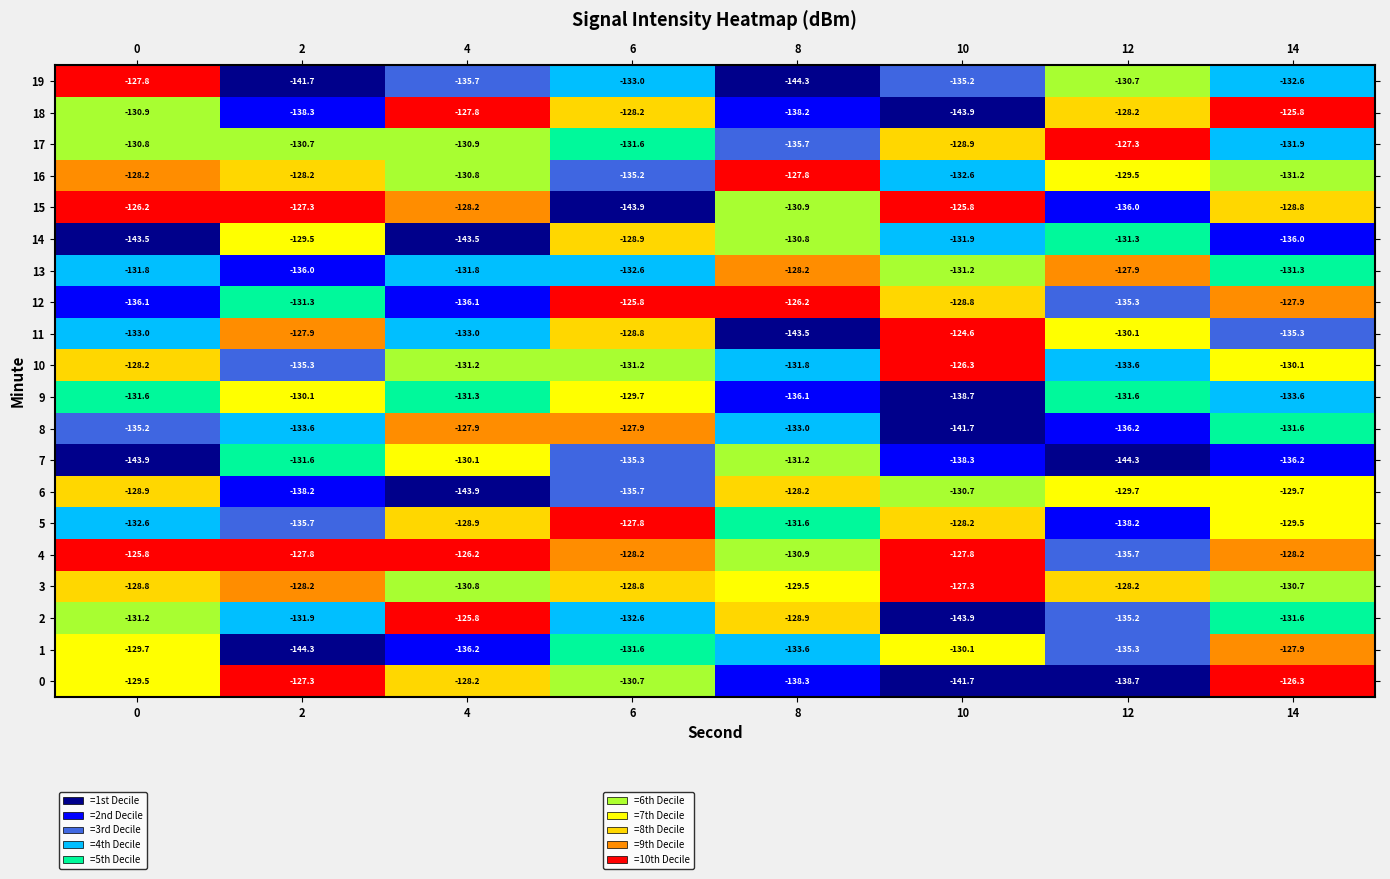

Read the 18 value at 14.

-125.8